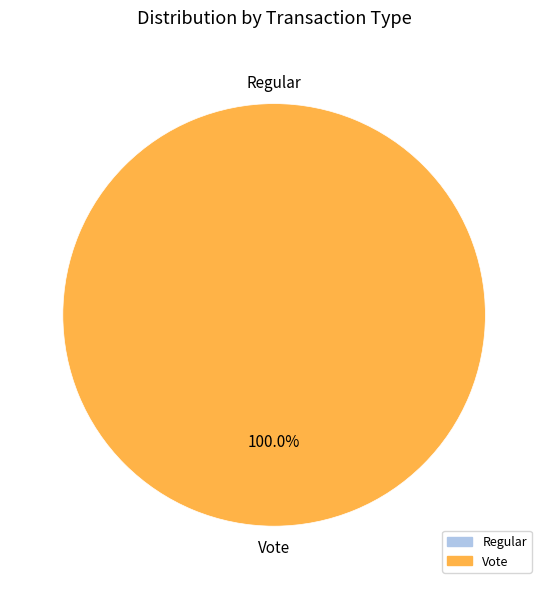

Which category accounts for the majority?

Vote